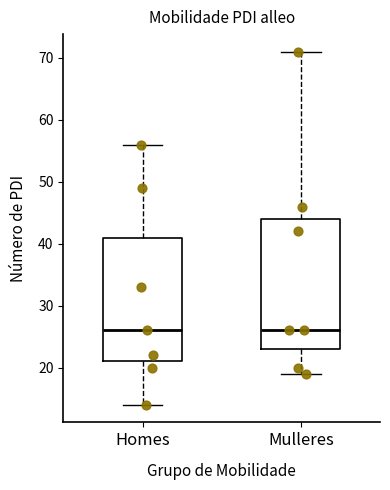

Reading left to right, transcribe this box plot: for each box, give where its median line is, the range the box spans, and where its two whiskers end, as read against the y-axis. The values are not printed on the chart, so give them approximately, as read against the axis.

Homes: median 26, box 21 to 41, whiskers 14 to 56
Mulleres: median 26, box 23 to 44, whiskers 19 to 71